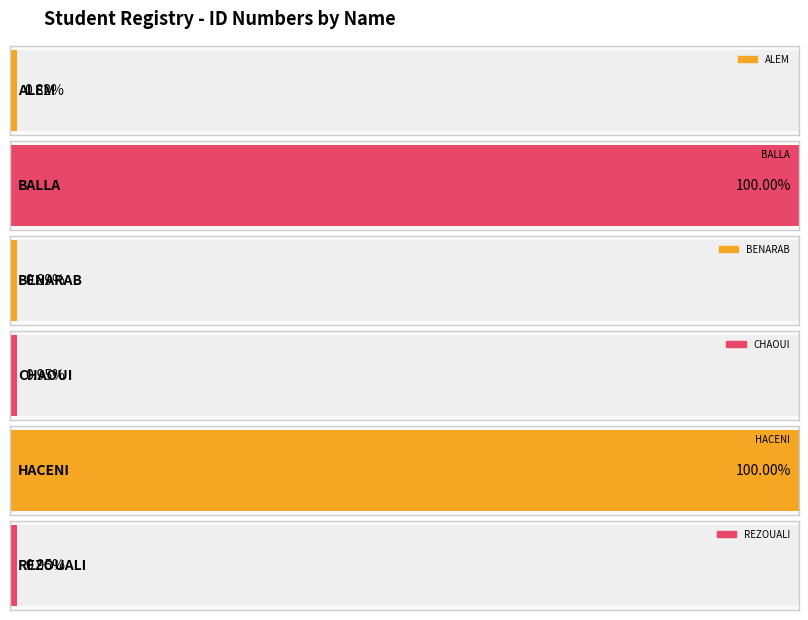

The value at BALLA is 108743205546. True or false?

False